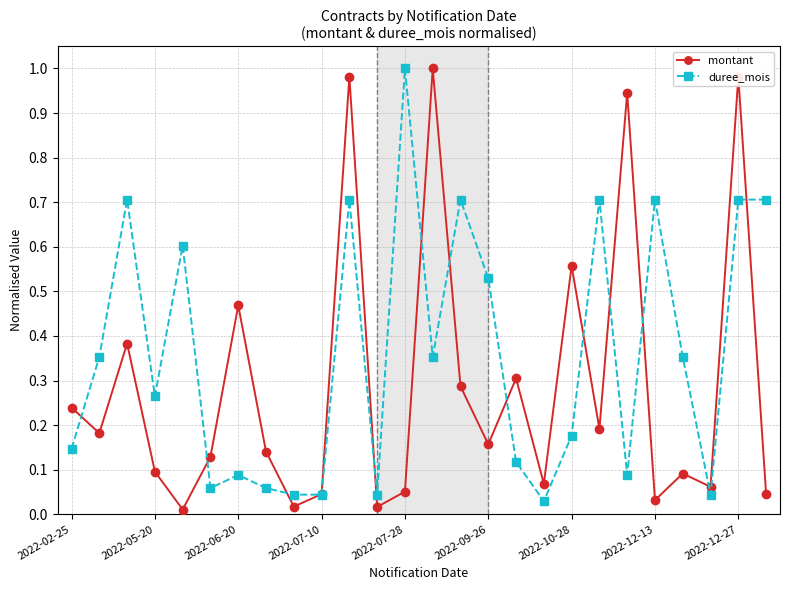

List the series in order of their overall mean, lowest first.

montant, duree_mois